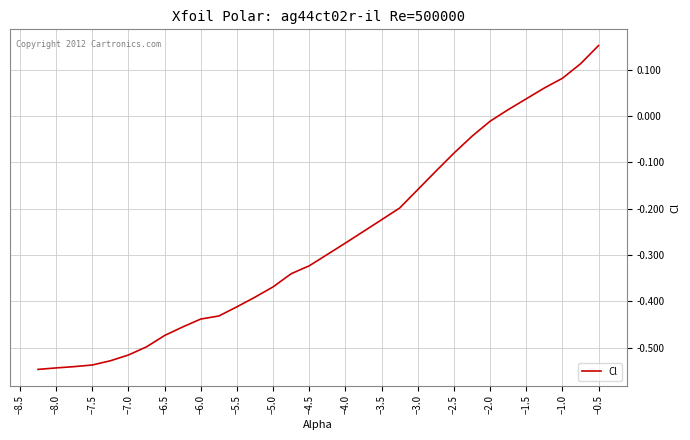

What is the difference between the maximum and minimum values?

0.7